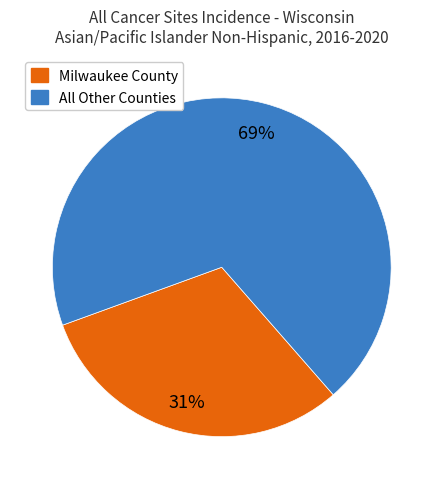

Does Milwaukee County represent more than half of the total?

No